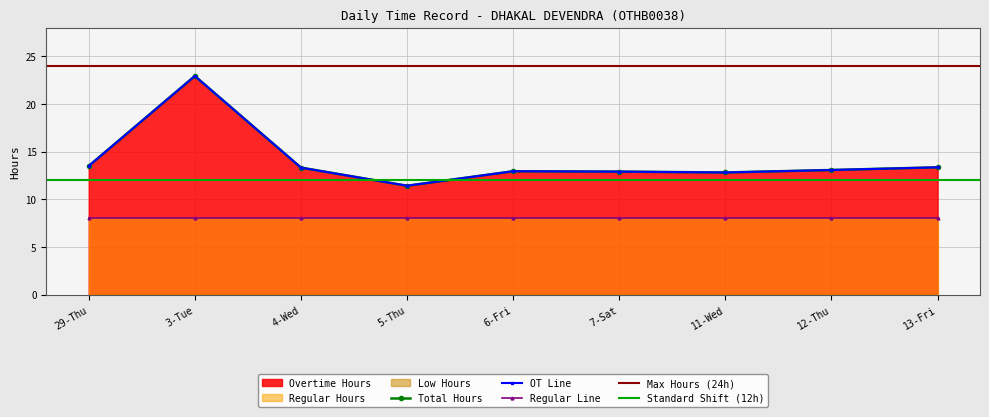

True or false: Overtime Hours and Total Hours intersect in this chart.

False